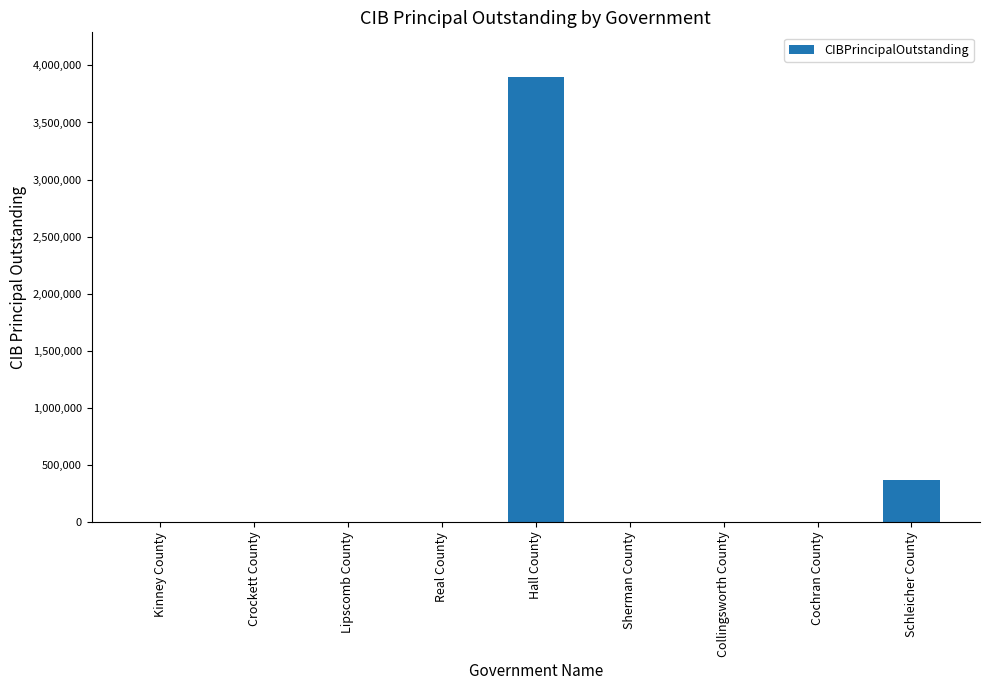

The chart shows a value of 0 at Cochran County. True or false?

True